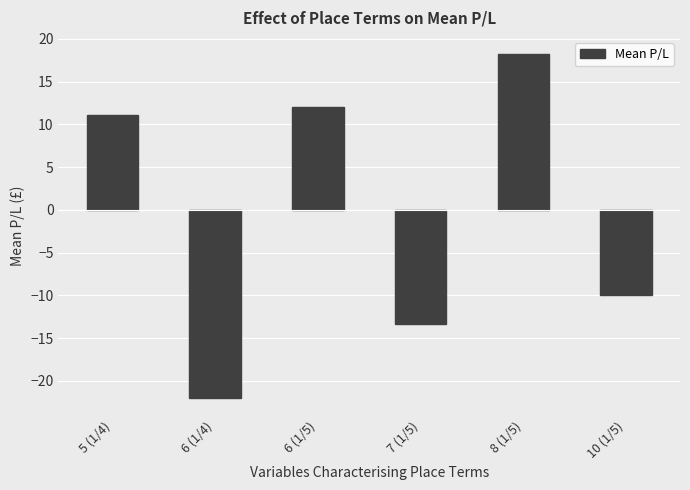

Is it true that the value at 10 (1/5) is -10.0?

True